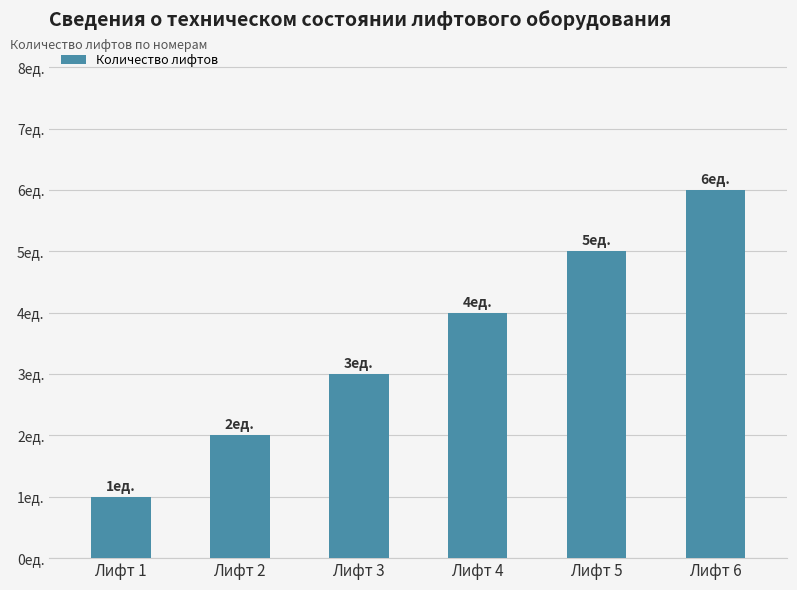

Does the chart contain any negative values?

No